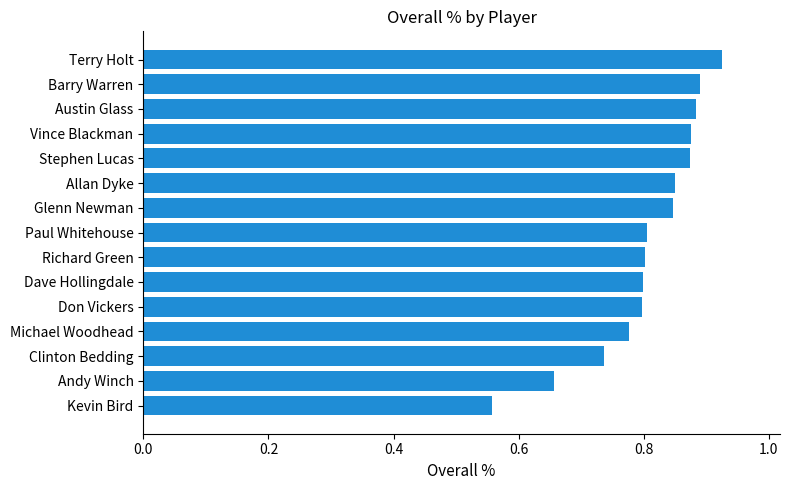

Which label corresponds to the largest value in the chart?

Terry Holt